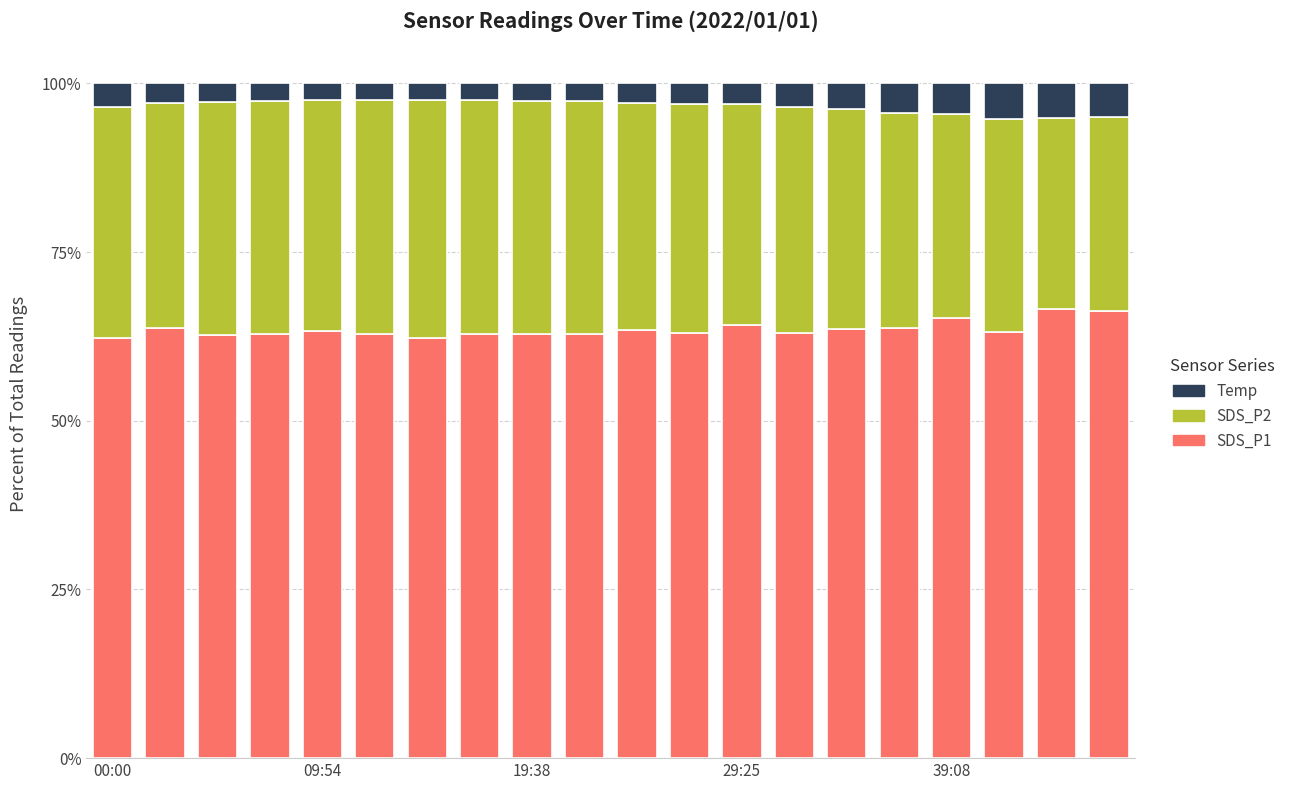

What is the average value of the SDS_P1 series?

63.6